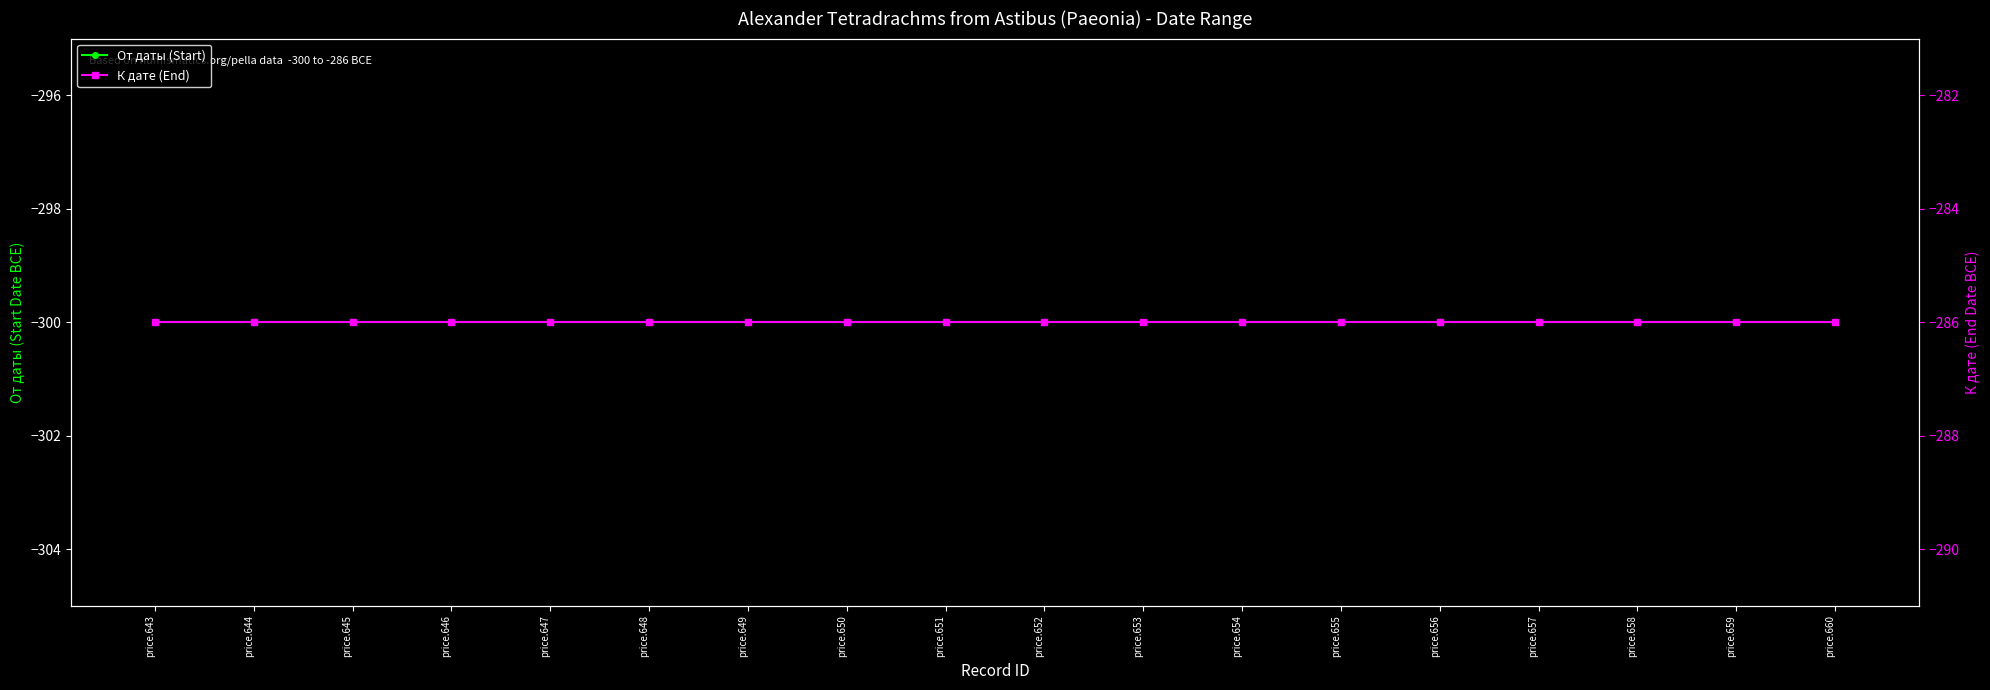

What is the smallest value displayed?

-300